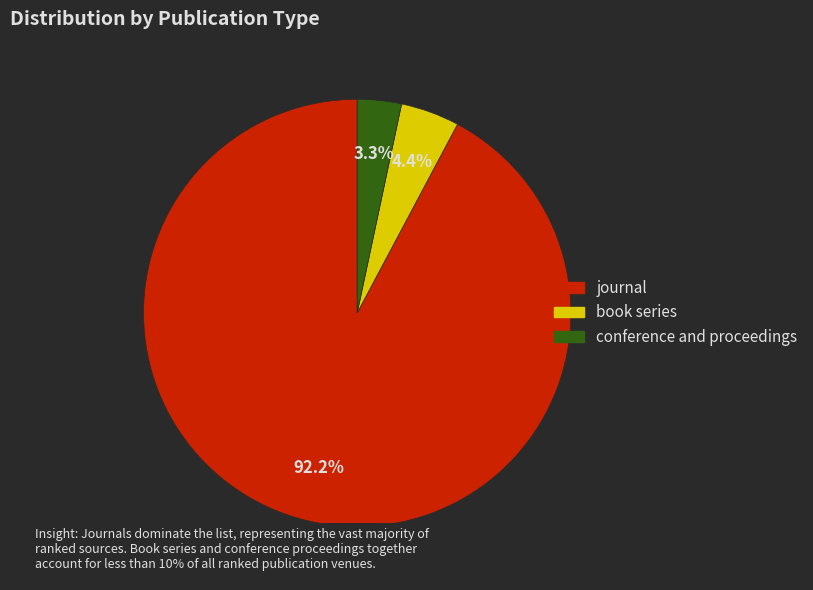

Rank the categories by value from highest to lowest.

journal, book series, conference and proceedings